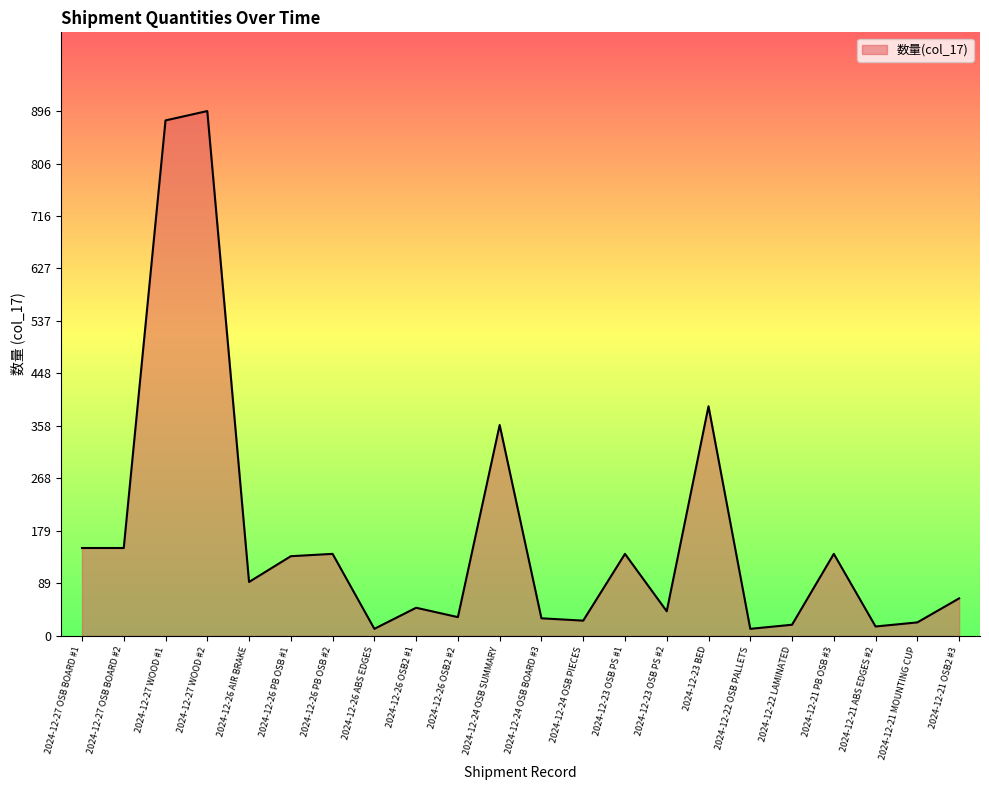

Between 2024-12-23 BED and 2024-12-21 PB OSB #3, which is larger?

2024-12-23 BED